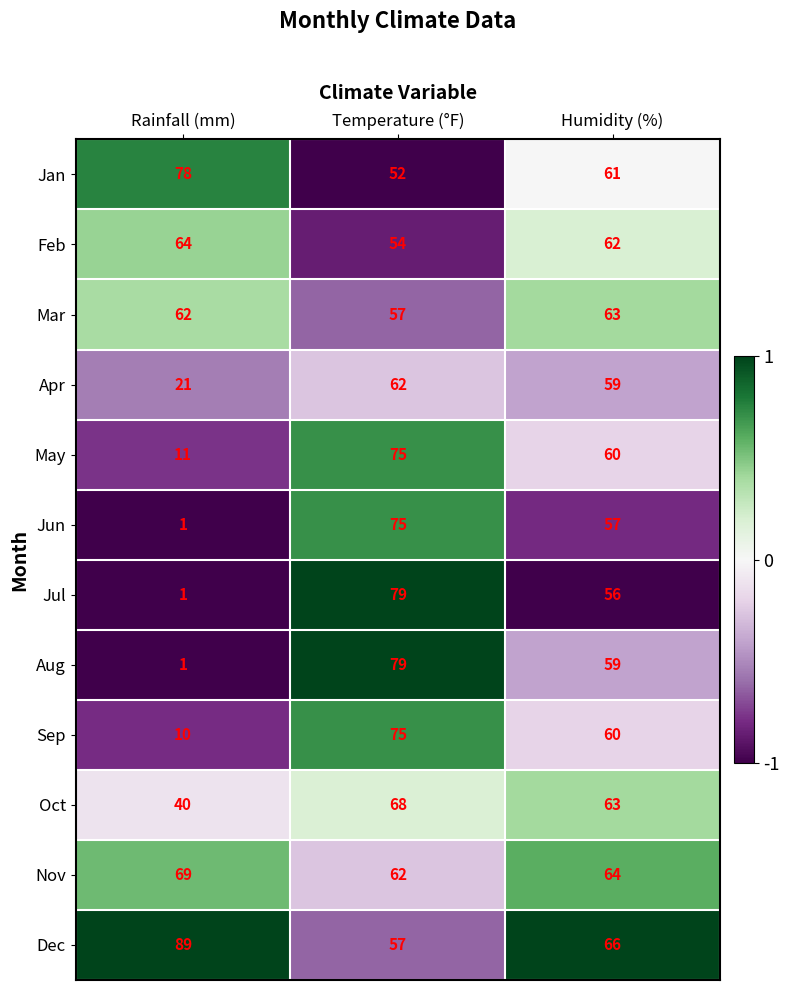

The value of Jul at Temperature (°F) is 79. True or false?

True